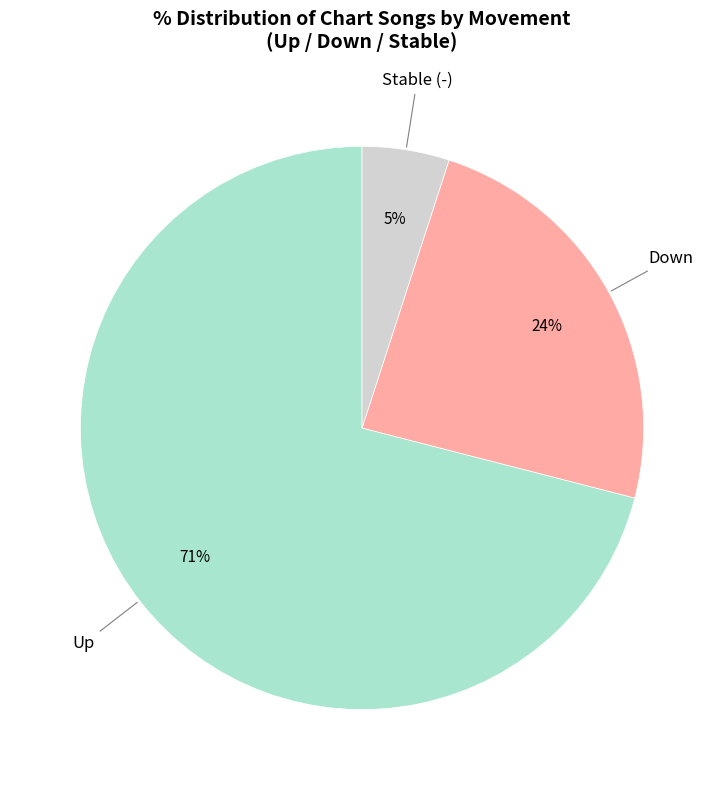

To the nearest percent, what is the average slice percentage?

33%